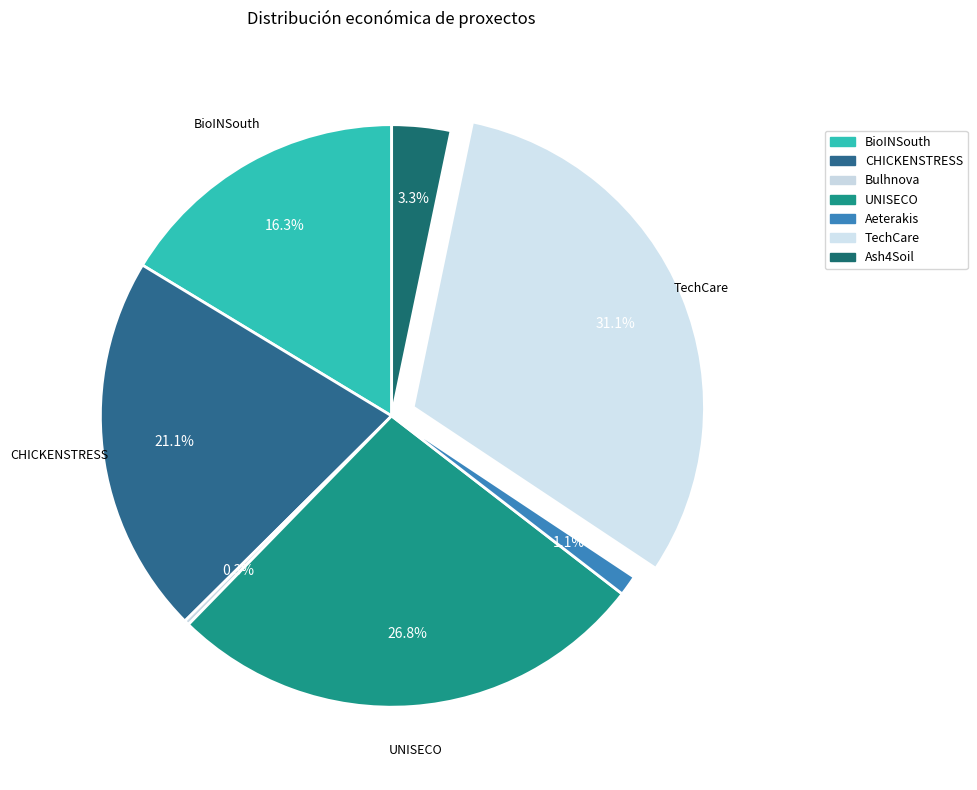

Which slice is the smallest?

Bulhnova